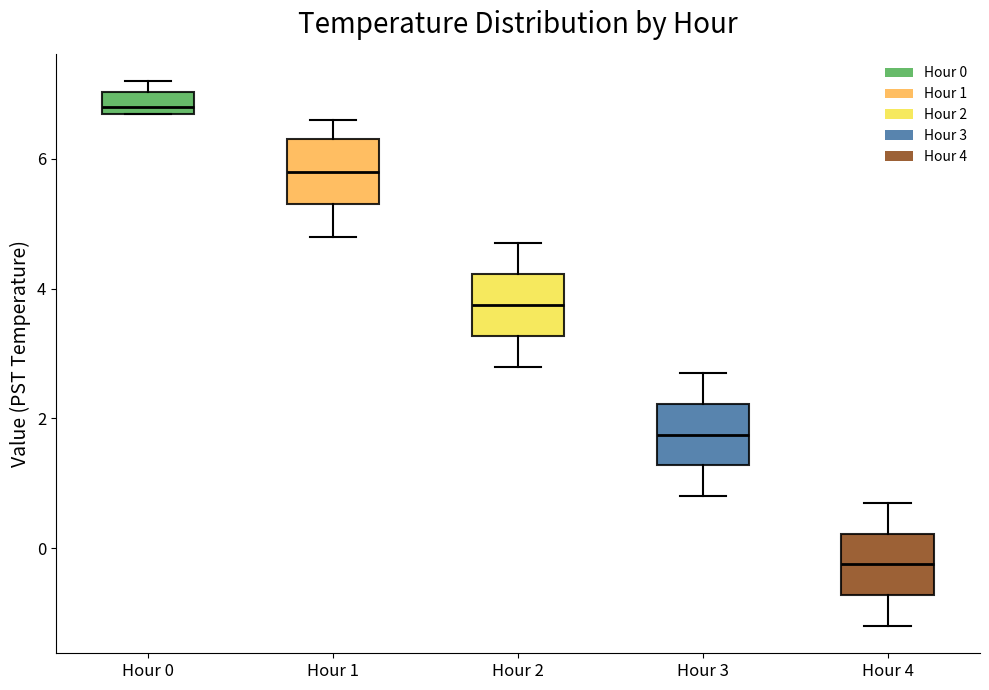

Where is the upper edge of the box for Hour 0 on the y-axis? The values are not printed on the chart, so give them approximately, as read against the axis.

7.0